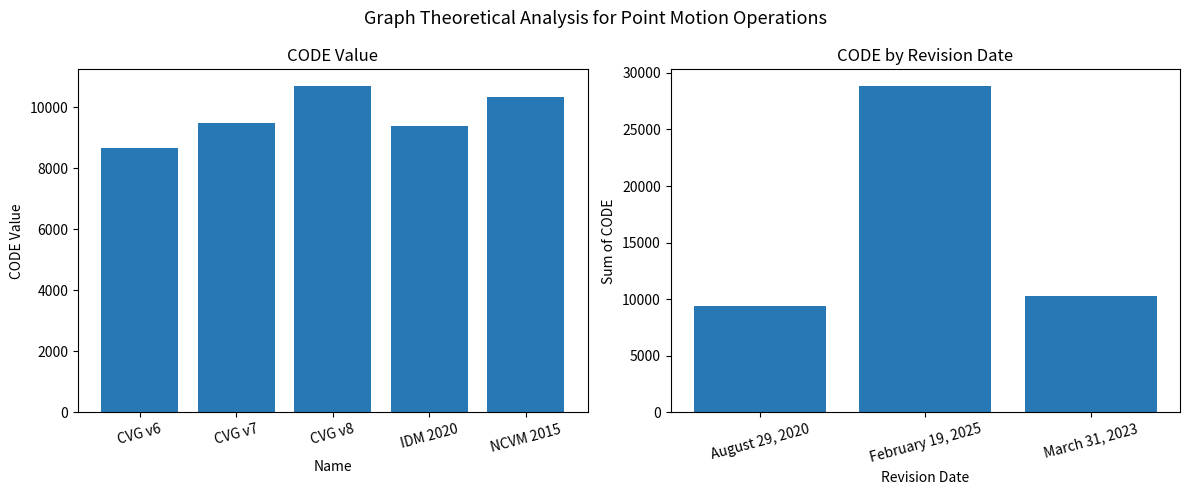

How many data points does each series have?

5